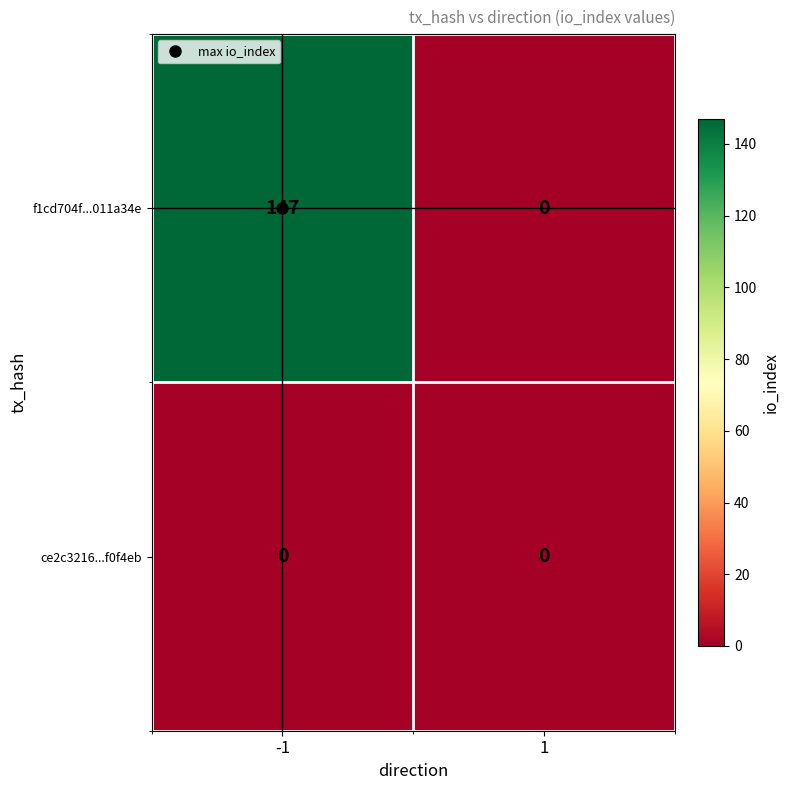

What is the maximum value shown in the chart?

147